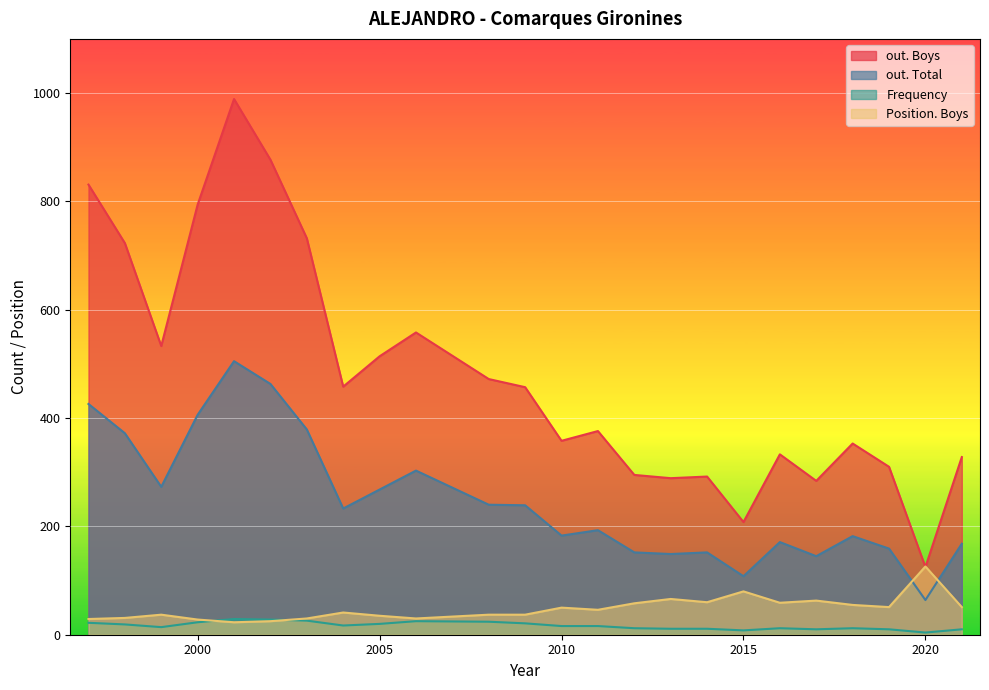

Rank the series by their maximum value, from highest to lowest.

out. Boys, out. Total, Position. Boys, Frequency